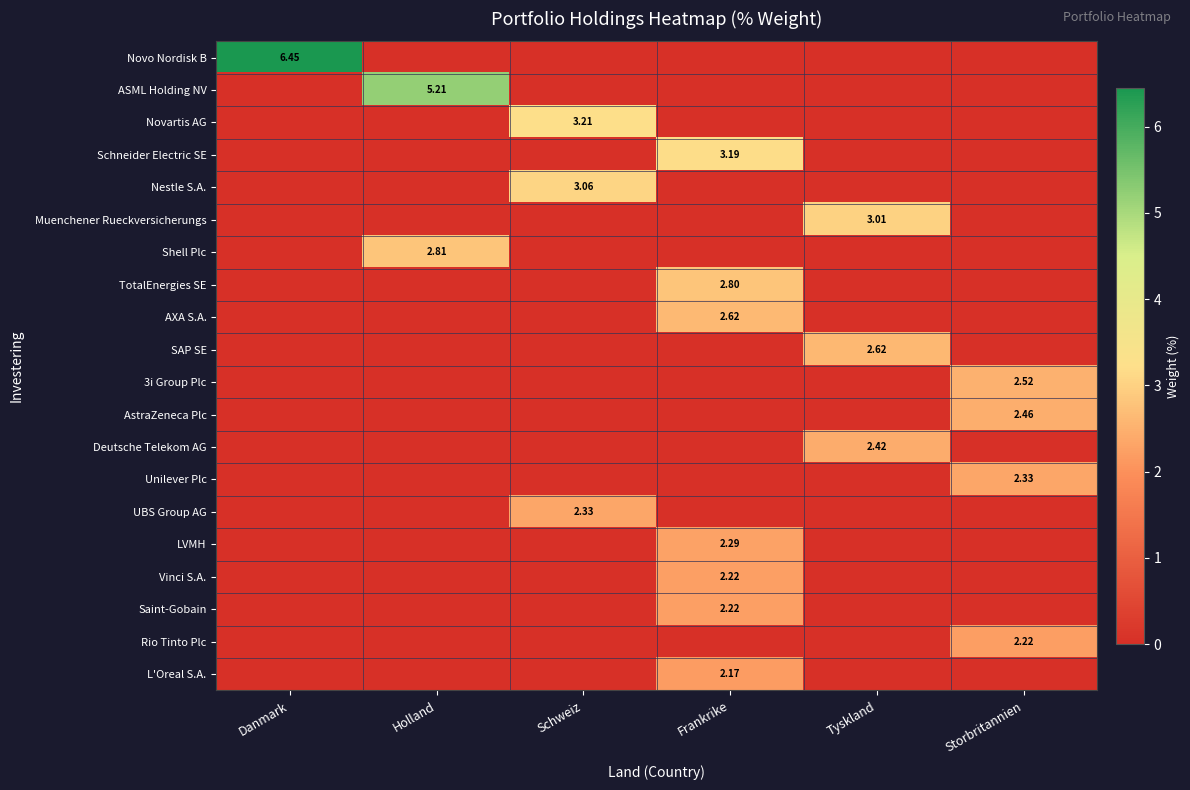

List the labels in order of Vinci S.A. value, smallest first.

Danmark, Holland, Schweiz, Tyskland, Storbritannien, Frankrike